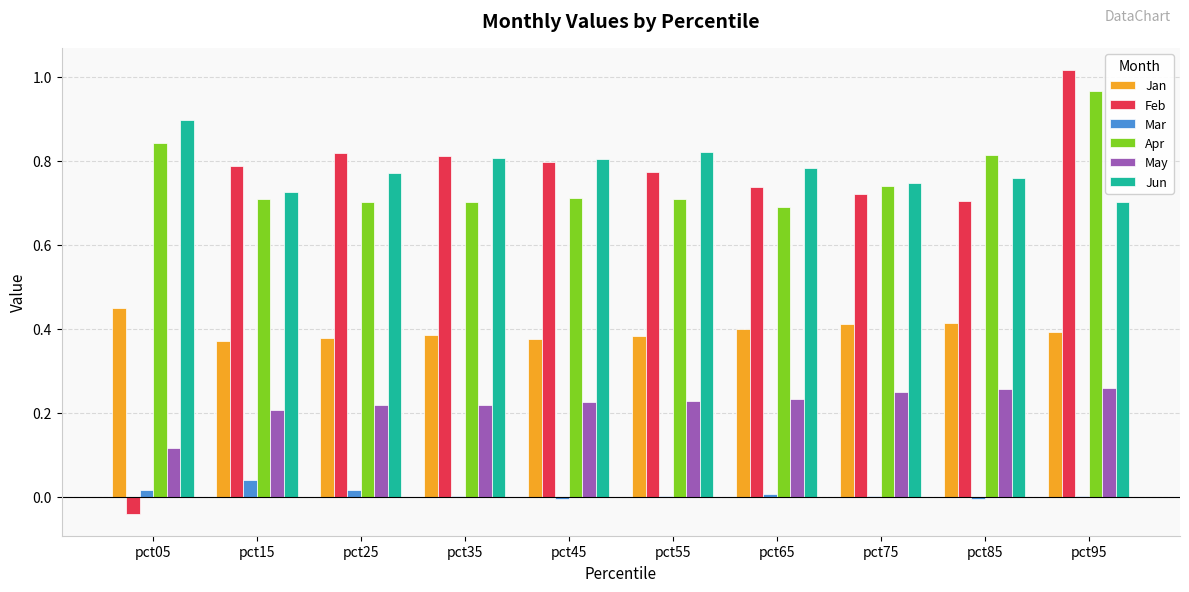

How many groups of bars are there?

10